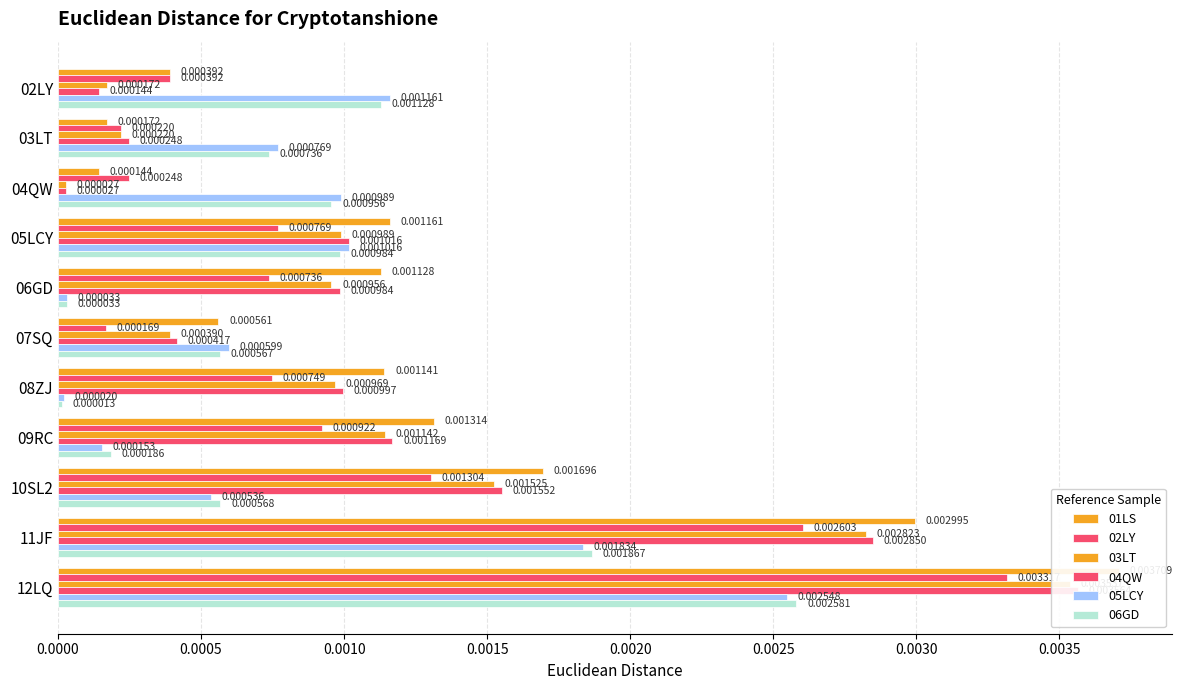

The 05LCY series shows 0.0 at 12LQ. True or false?

False